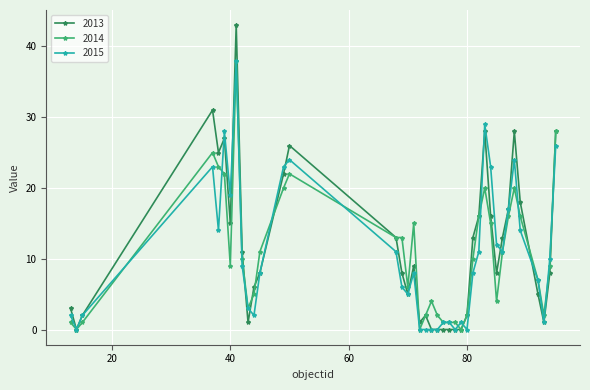

What is the maximum value for 2015?

38